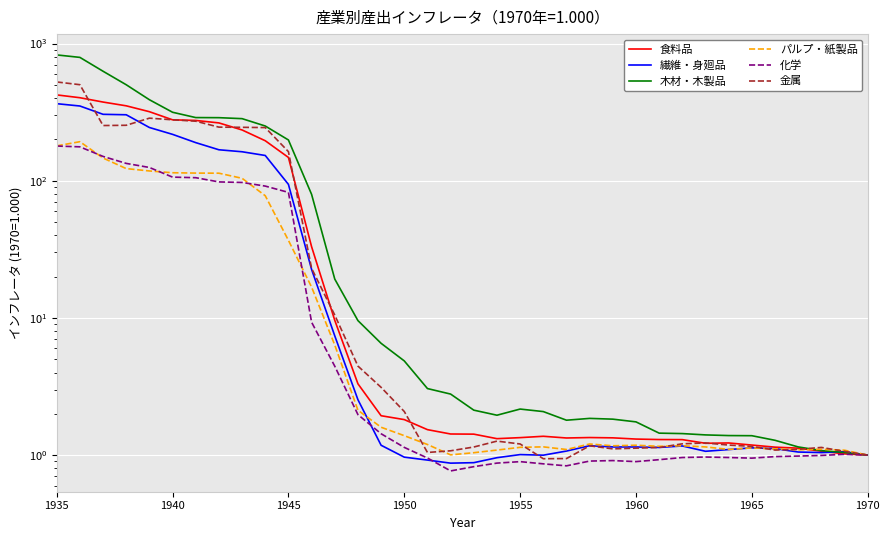

In 金属, how many points are higher than both neighbors (excluding endpoints)?

5